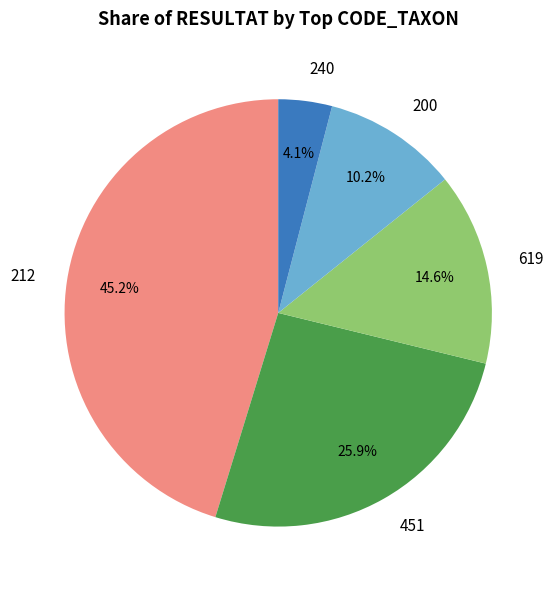

Rank the categories by value from lowest to highest.

240, 200, 619, 451, 212